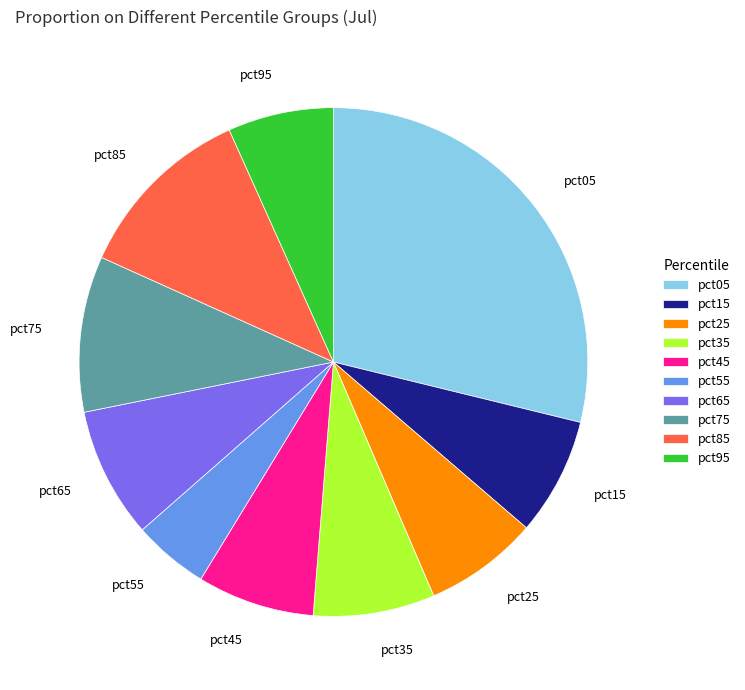

Is it true that pct85 is 12% of the pie?

True